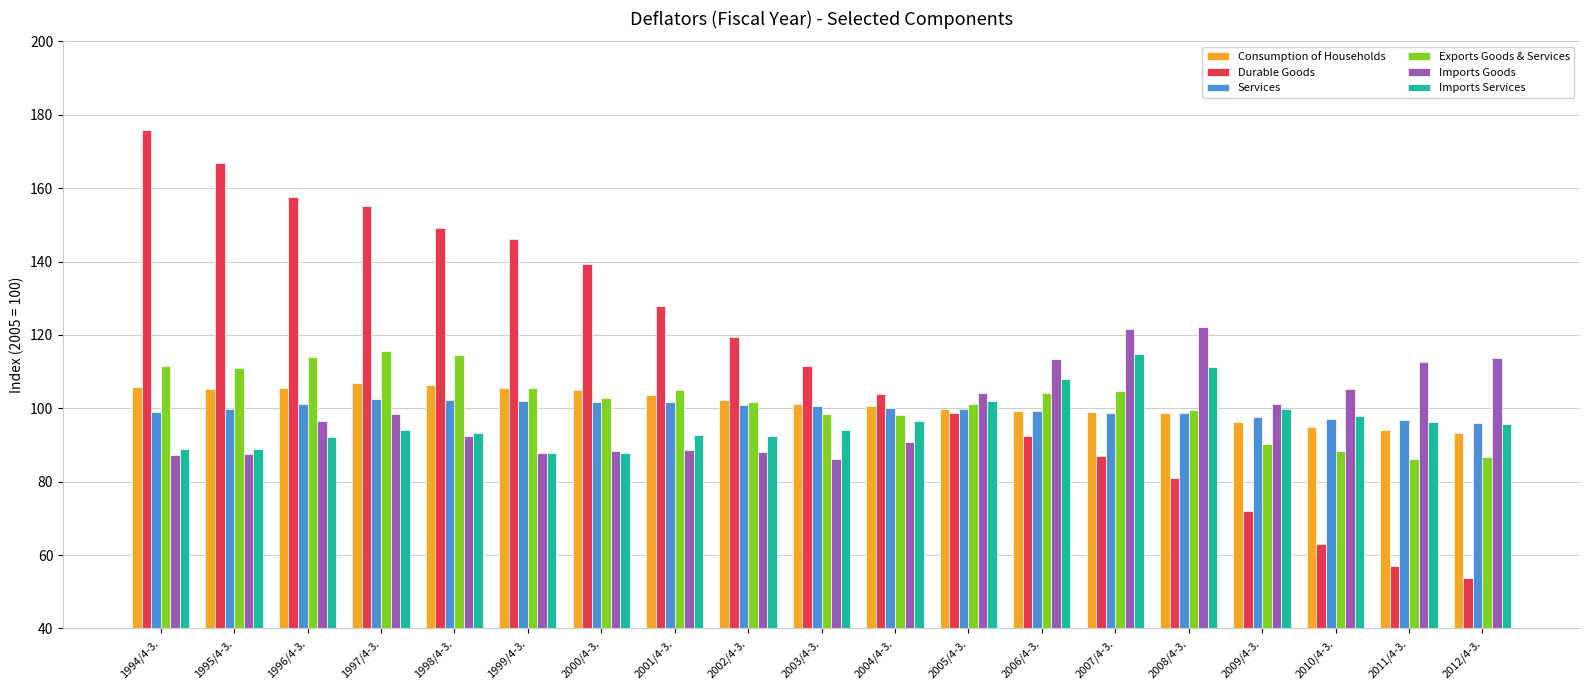

At which category does the chart reach its peak across all series?

1994/4-3.